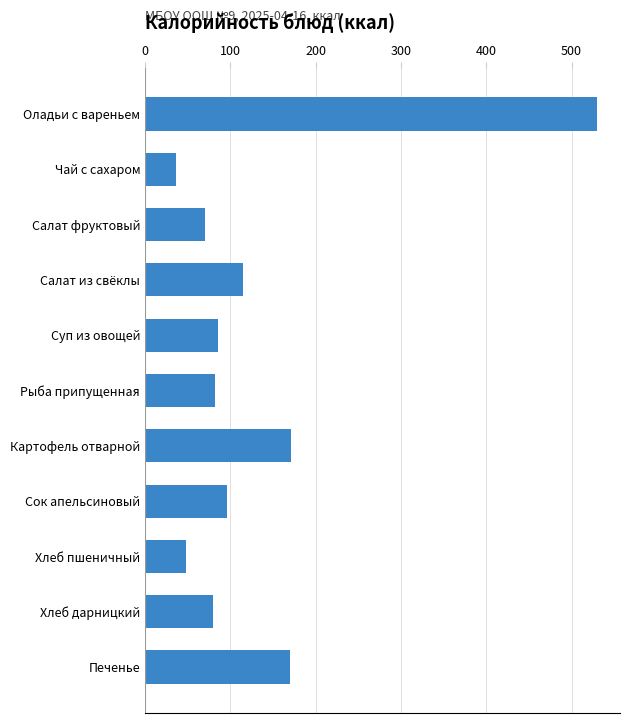

What is the label of the 1st bar from the top?

Оладьи с вареньем